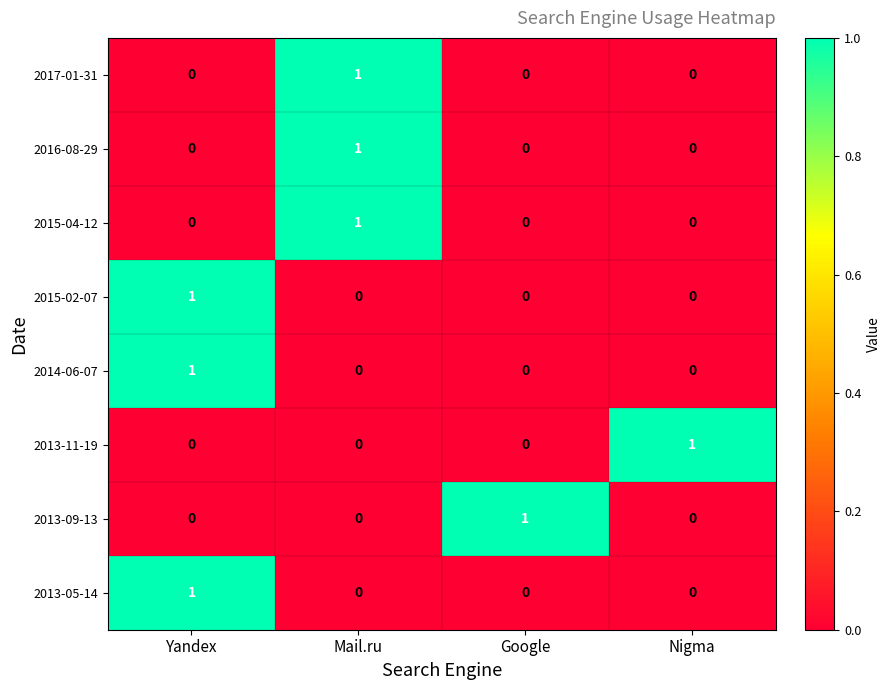

Is the value of 2013-09-13 at Yandex greater than the value of 2015-04-12 at Mail.ru?

No